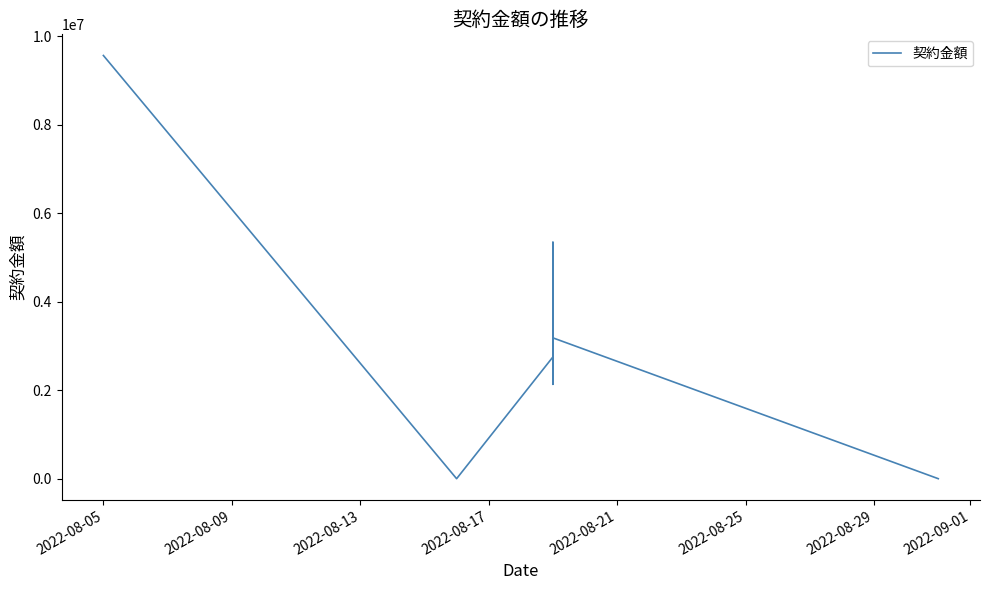

What is the maximum value shown in the chart?

9570000